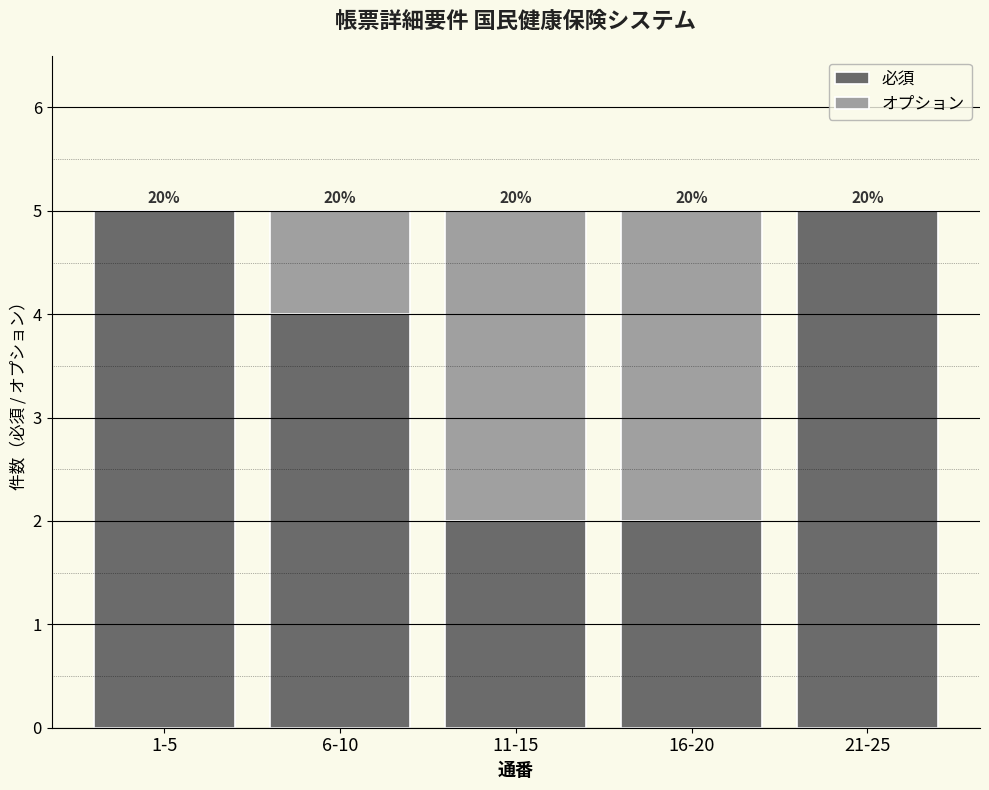

What are all the series names shown in the legend?

必須, オプション